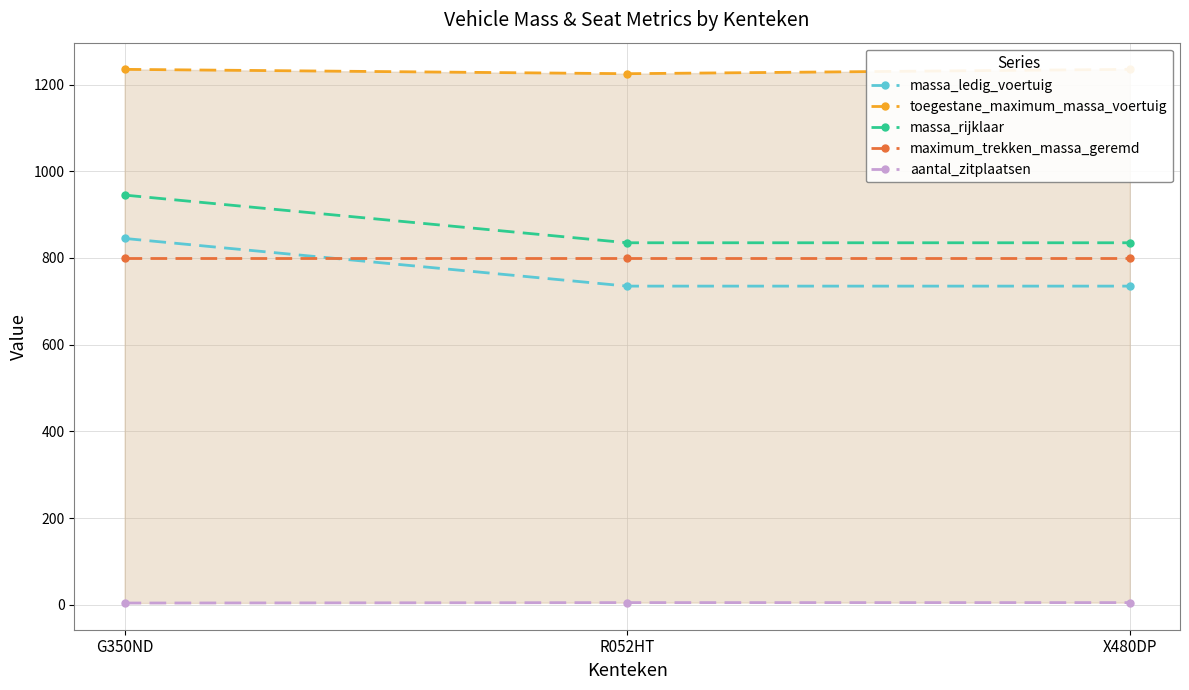

How many massa_ledig_voertuig values are between 735 and 845?

3